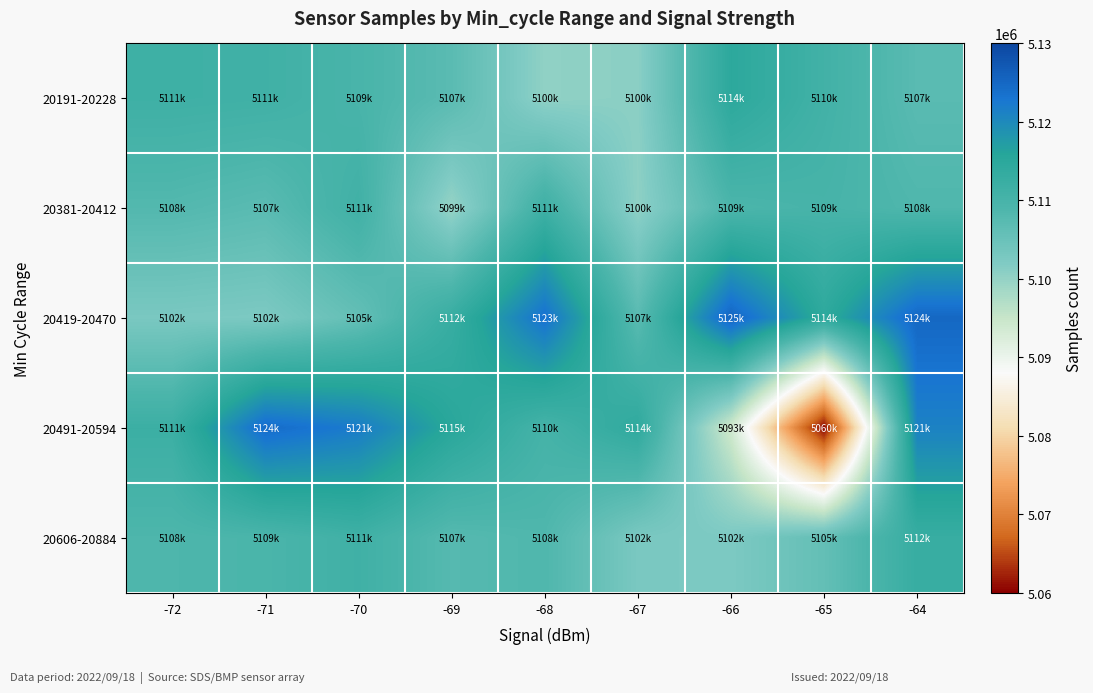

At how many categories does at least one series exceed 5076110?

9